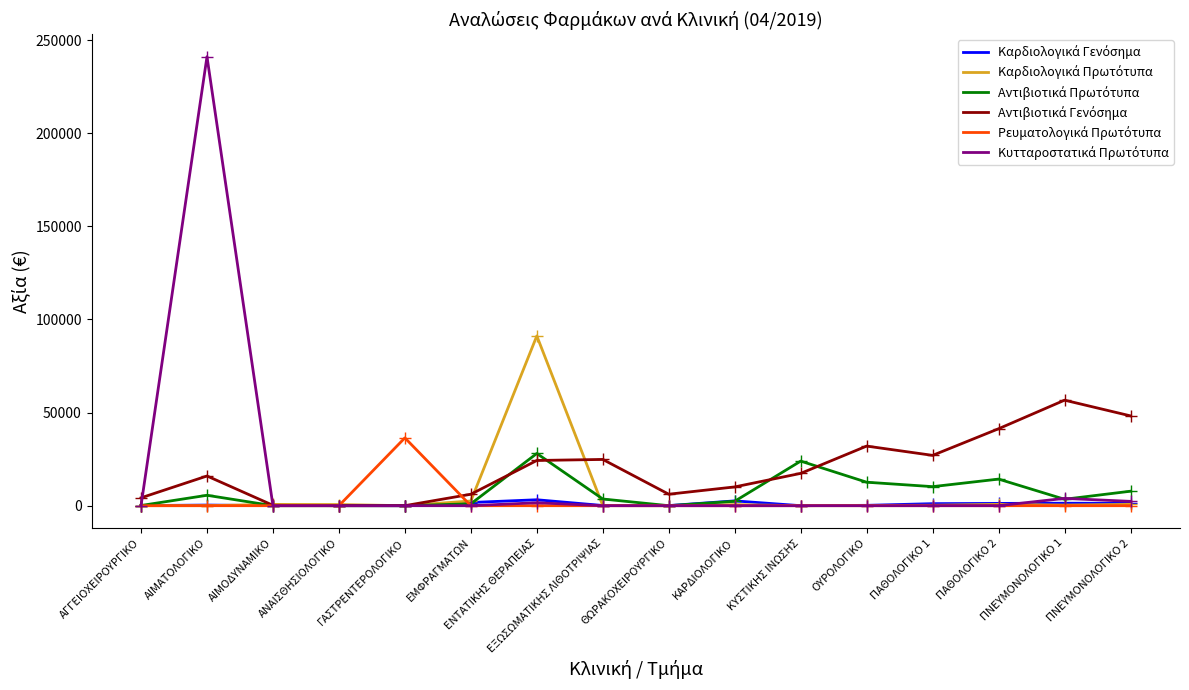

What is the maximum value shown in the chart?

241077